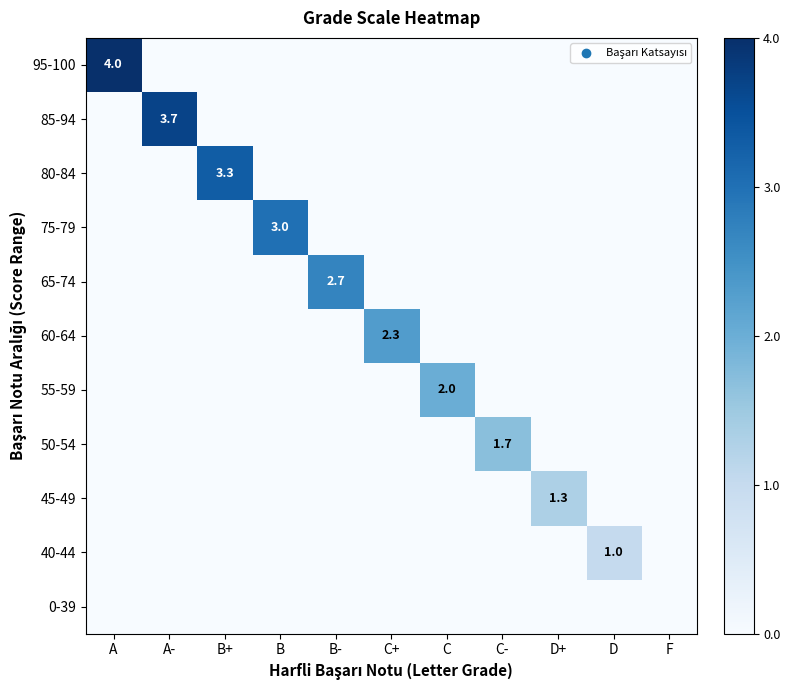

Rank the series at A from lowest to highest value.

85-94, 80-84, 75-79, 65-74, 60-64, 55-59, 50-54, 45-49, 40-44, 0-39, 95-100